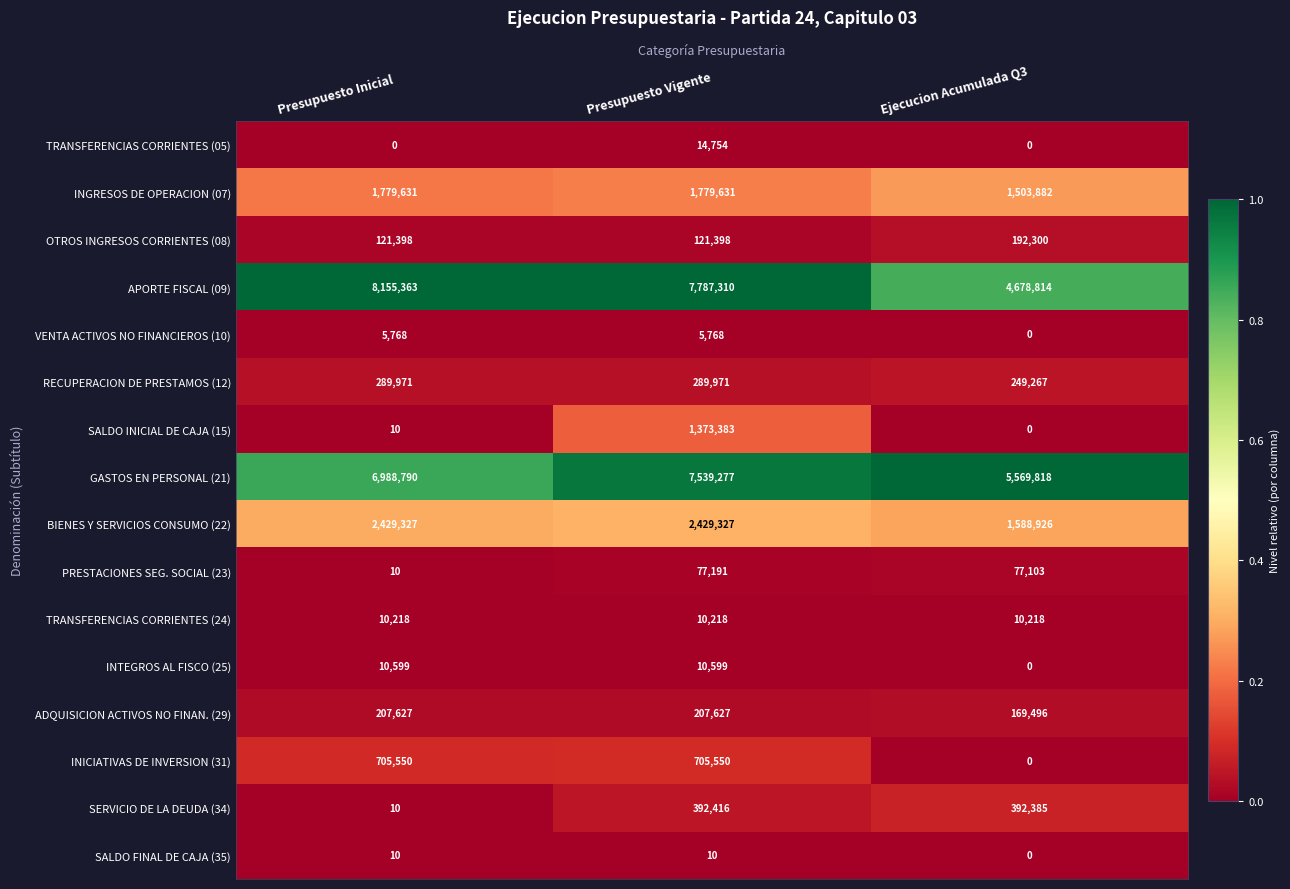

What is the highest value of the TRANSFERENCIAS CORRIENTES (05) series?

14754